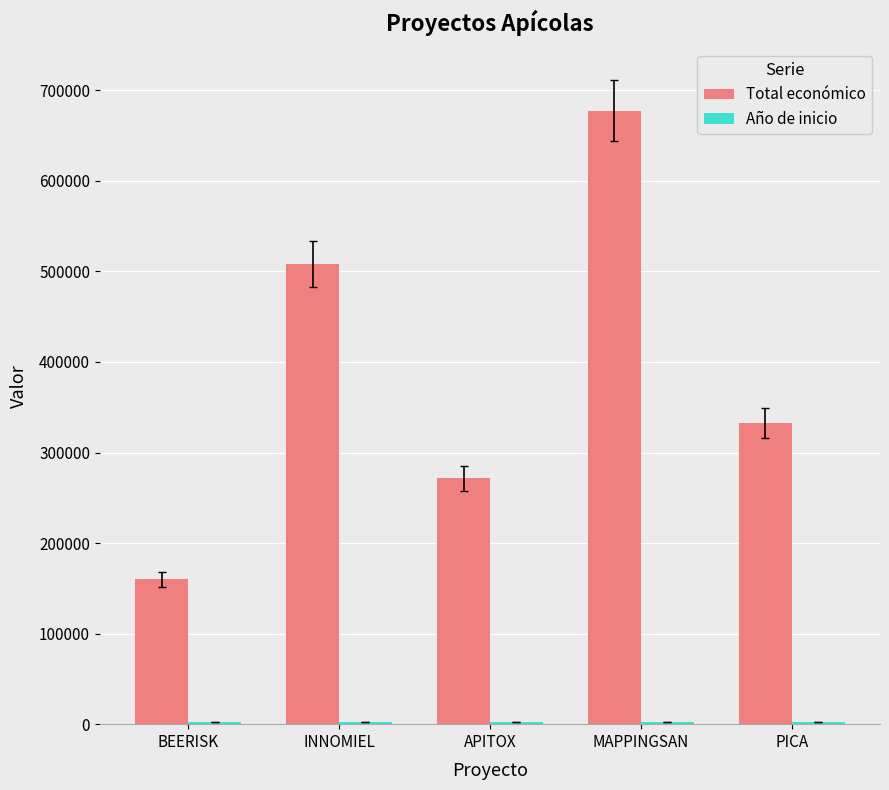

Is it true that Total económico equals 141720 at PICA?

False